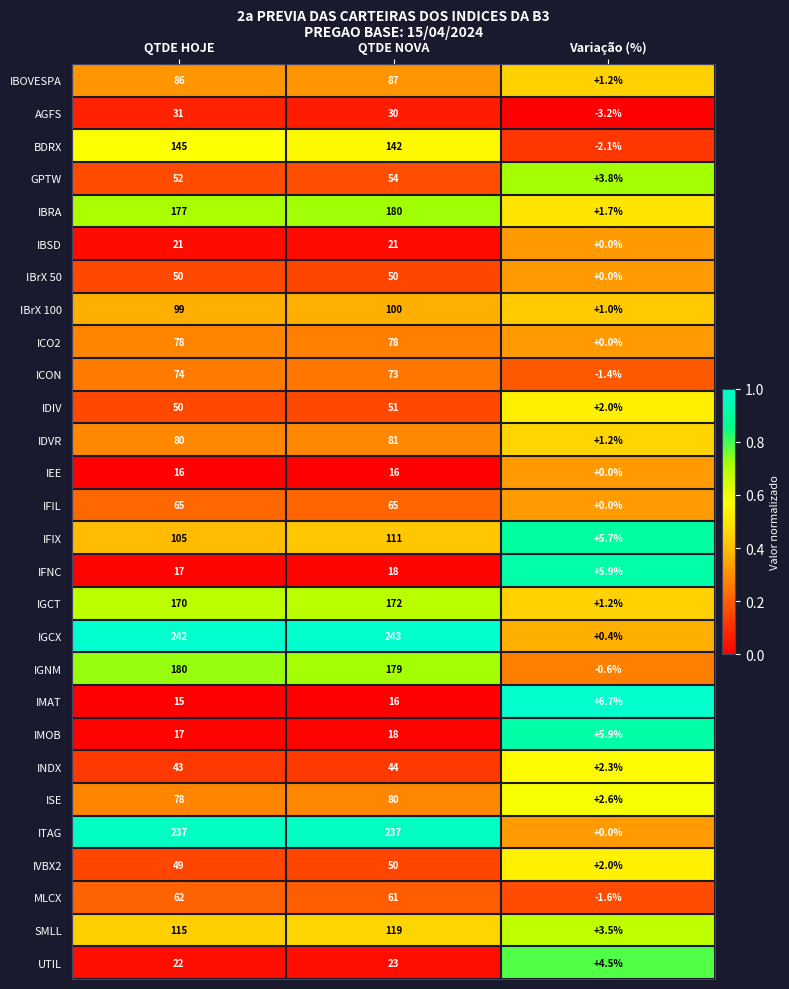

What is the spread (max minus min) of values at Variação (%)?

9.9